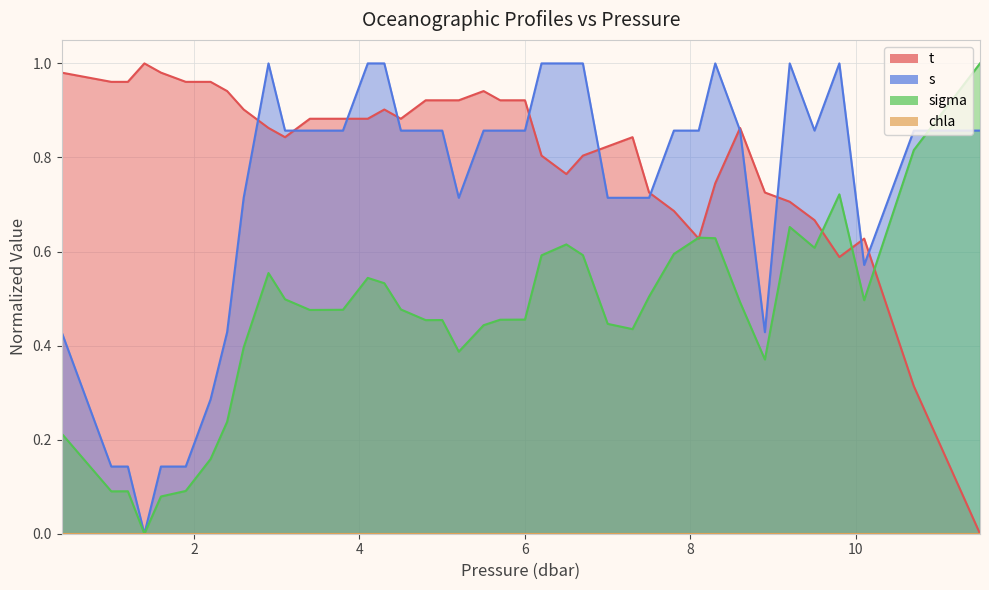

Reading right to left, list all the values displayed in this chart.

t: 0.0	0.3	0.6	0.6	0.7	0.7	0.7	0.9	0.7	0.6	0.7	0.7	0.8	0.8	0.8	0.8	0.8	0.9	0.9	0.9	0.9	0.9	0.9	0.9	0.9	0.9	0.9	0.9	0.9	0.8	0.9	0.9	0.9	1.0	1.0	1.0	1.0	1.0	1.0	1.0
s: 0.9	0.9	0.6	1.0	0.9	1.0	0.4	0.9	1.0	0.9	0.9	0.7	0.7	0.7	1.0	1.0	1.0	0.9	0.9	0.9	0.7	0.9	0.9	0.9	1.0	1.0	0.9	0.9	0.9	0.9	1.0	0.7	0.4	0.3	0.1	0.1	0.0	0.1	0.1	0.4
sigma: 1.0	0.8	0.5	0.7	0.6	0.7	0.4	0.5	0.6	0.6	0.6	0.5	0.4	0.4	0.6	0.6	0.6	0.5	0.5	0.4	0.4	0.5	0.5	0.5	0.5	0.5	0.5	0.5	0.5	0.5	0.6	0.4	0.2	0.2	0.1	0.1	0.0	0.1	0.1	0.2